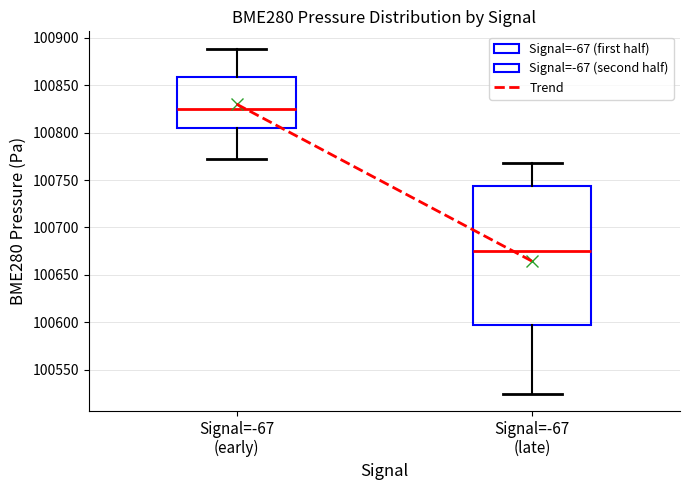

Which box is the tallest, from its lower edge to its upper edge?

Signal=-67 (late)